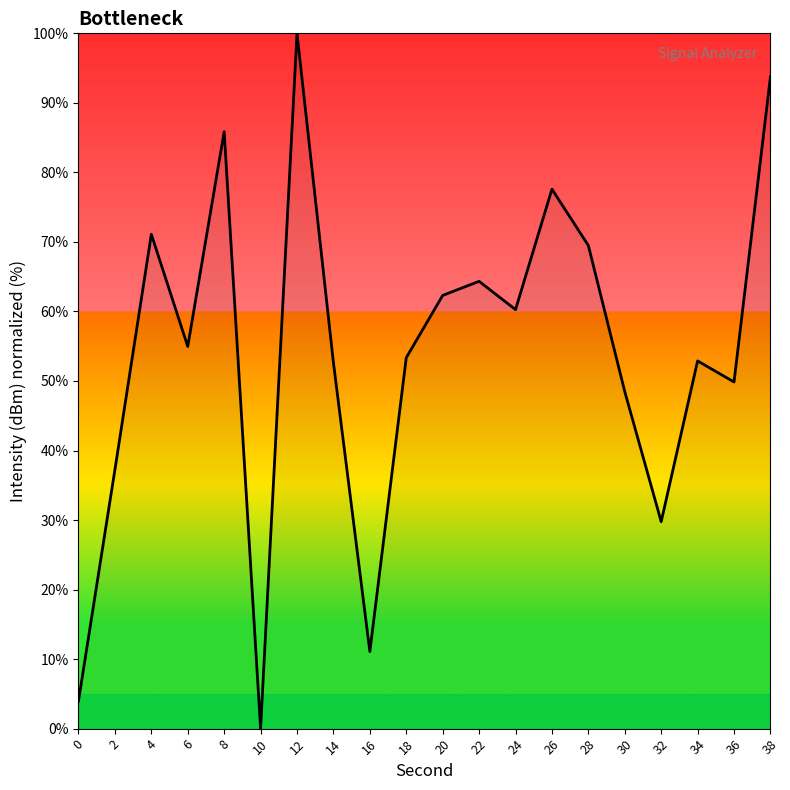

What is the difference between the maximum and minimum values?

100.0